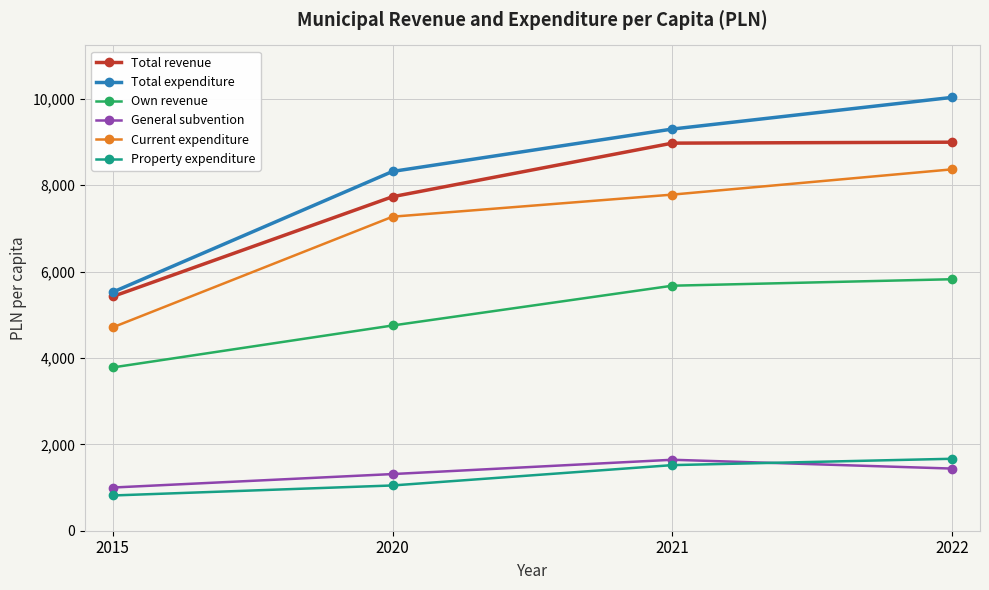

The value of Current expenditure at 2022 is 8367. True or false?

True